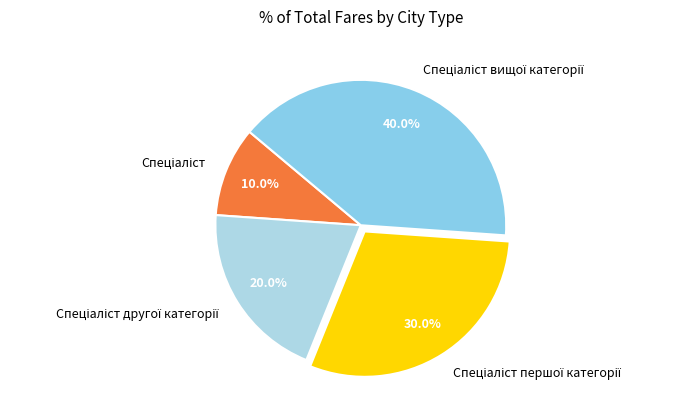

To the nearest percent, what is the difference between the largest and smallest slice percentages?

30%